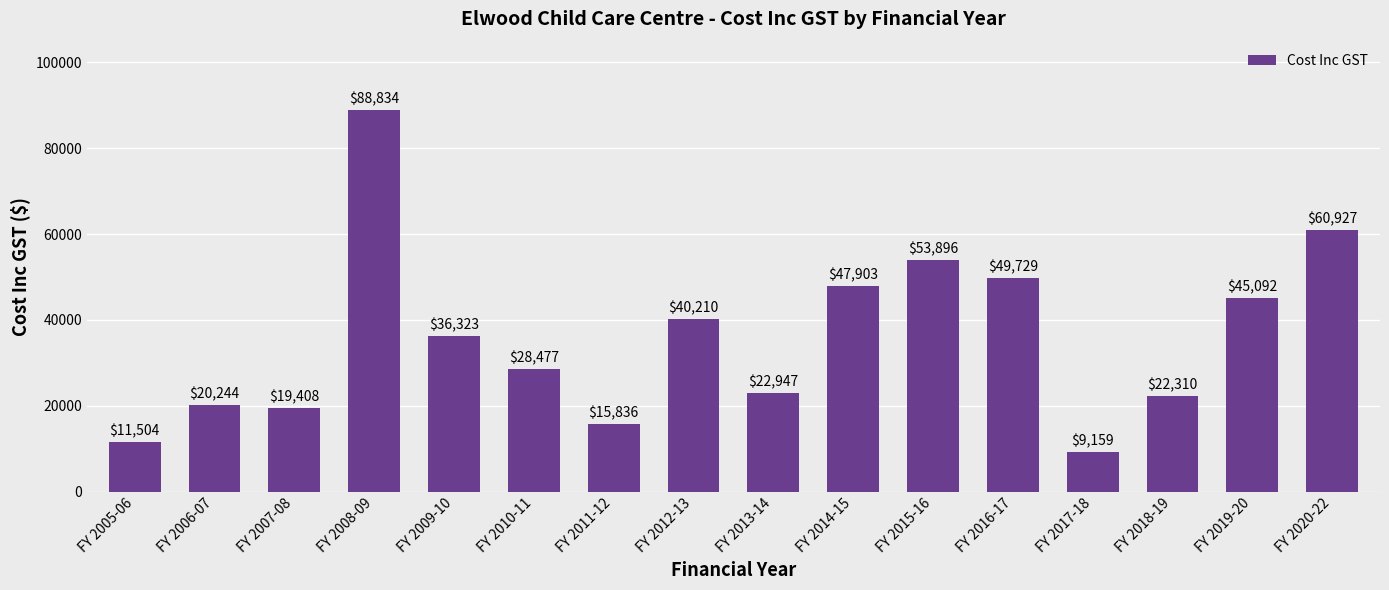

What is the label of the 13th bar from the right?

FY 2008-09